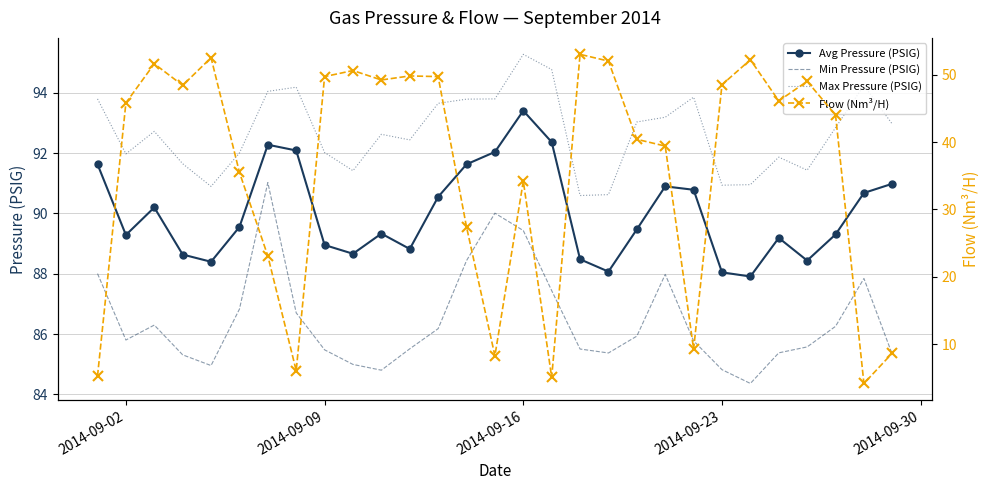

Which category has the highest value in the Avg Pressure (PSIG) series?

2014-09-16